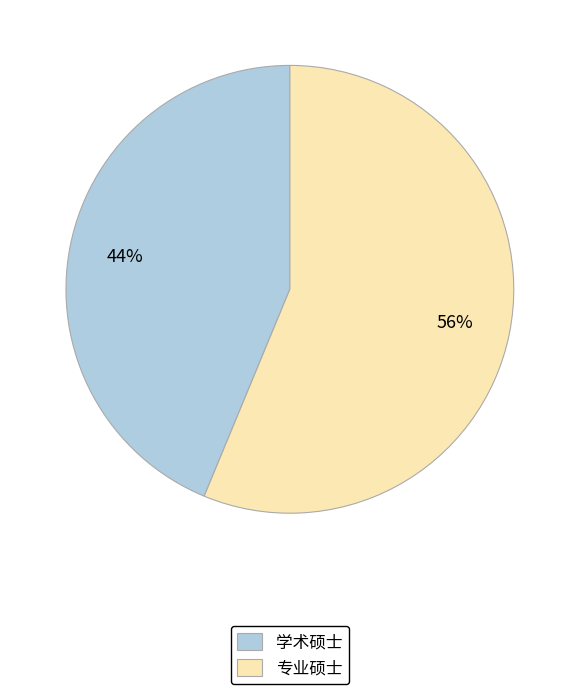

Combined, do 学术硕士 and 专业硕士 account for over 50%?

Yes